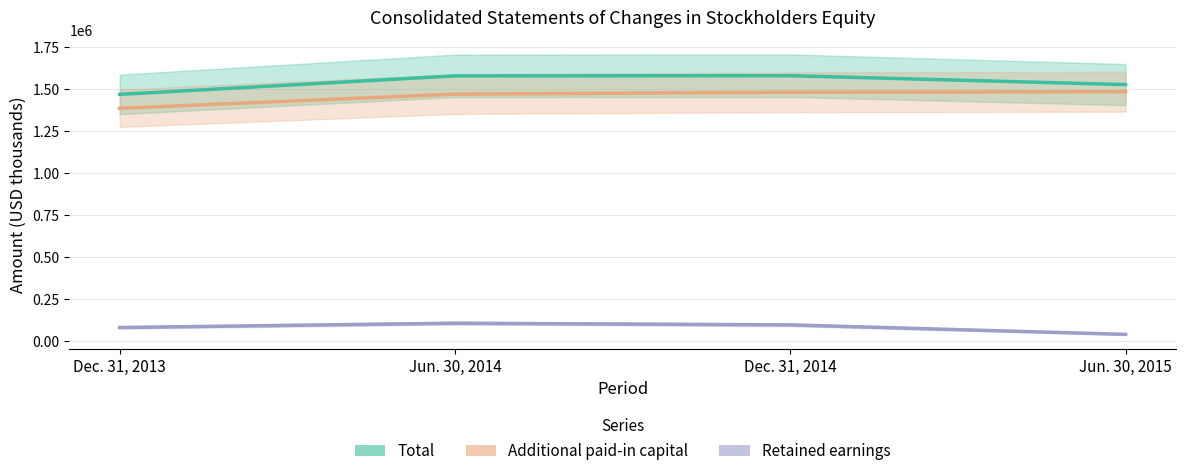

Which series has the largest total across all categories?

Total